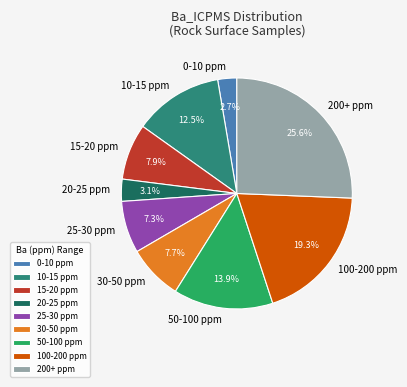

Is the sum of 25-30 ppm and 100-200 ppm greater than half?

No